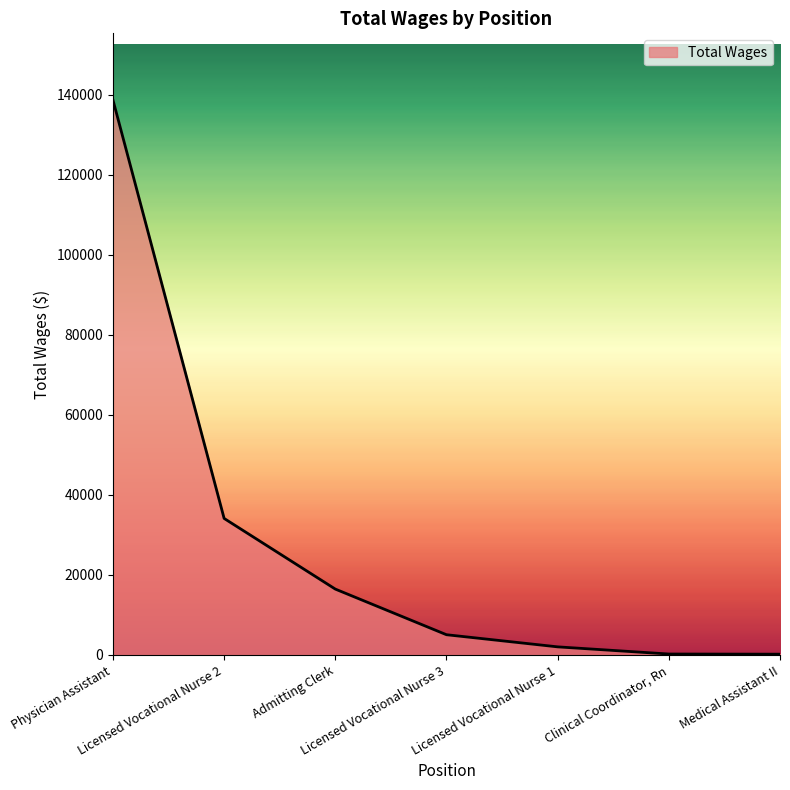

What is the maximum value shown in the chart?

138713